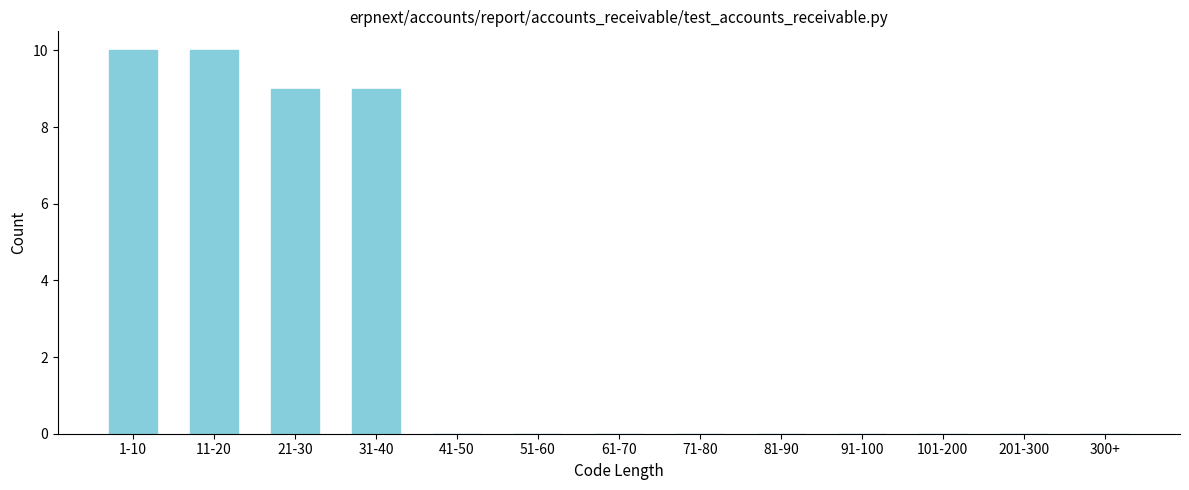

Reading right to left, transcribe all the data shown in this chart.

300+=0	201-300=0	101-200=0	91-100=0	81-90=0	71-80=0	61-70=0	51-60=0	41-50=0	31-40=9	21-30=9	11-20=10	1-10=10